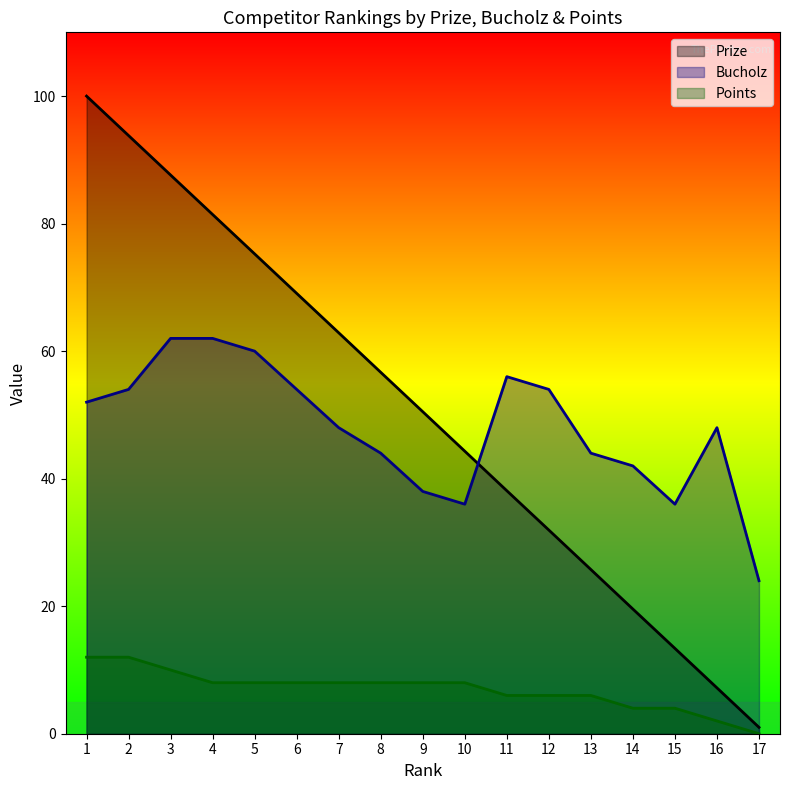

At how many categories does at least one series exceed 35?

16